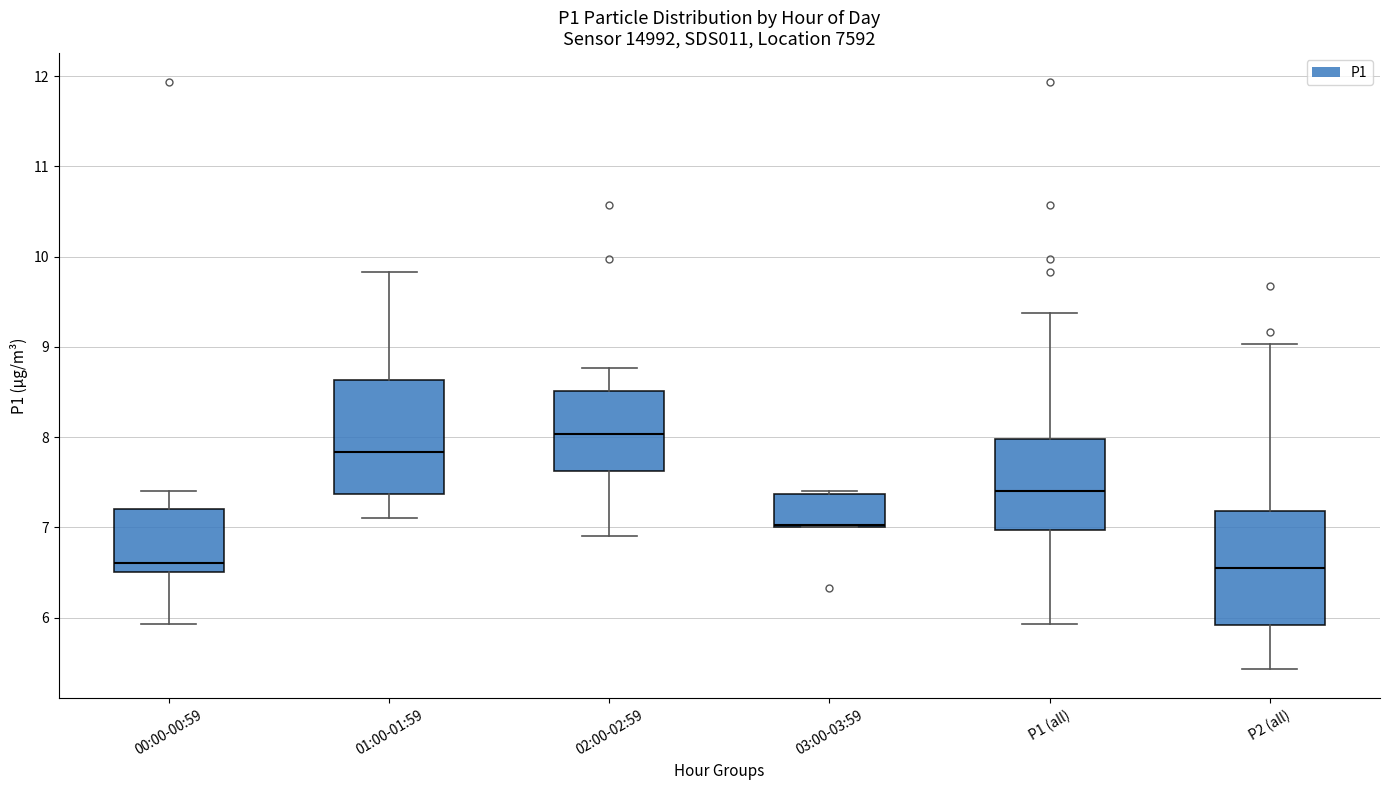

Reading left to right, transcribe this box plot: for each box, give where its median line is, the range the box spans, and where its two whiskers end, as read against the y-axis. The values are not printed on the chart, so give them approximately, as read against the axis.

00:00-00:59: median 6.6, box 6.5 to 7.2, whiskers 5.9 to 7.4
01:00-01:59: median 7.8, box 7.4 to 8.6, whiskers 7.1 to 9.8
02:00-02:59: median 8.0, box 7.6 to 8.5, whiskers 6.9 to 8.8
03:00-03:59: median 7.0 (just above the box's lower edge), box 7.0 to 7.4, whiskers 7.0 to 7.4 (just above the box's upper edge)
P1 (all): median 7.4, box 7.0 to 8.0, whiskers 5.9 to 9.4
P2 (all): median 6.6, box 5.9 to 7.2, whiskers 5.4 to 9.0